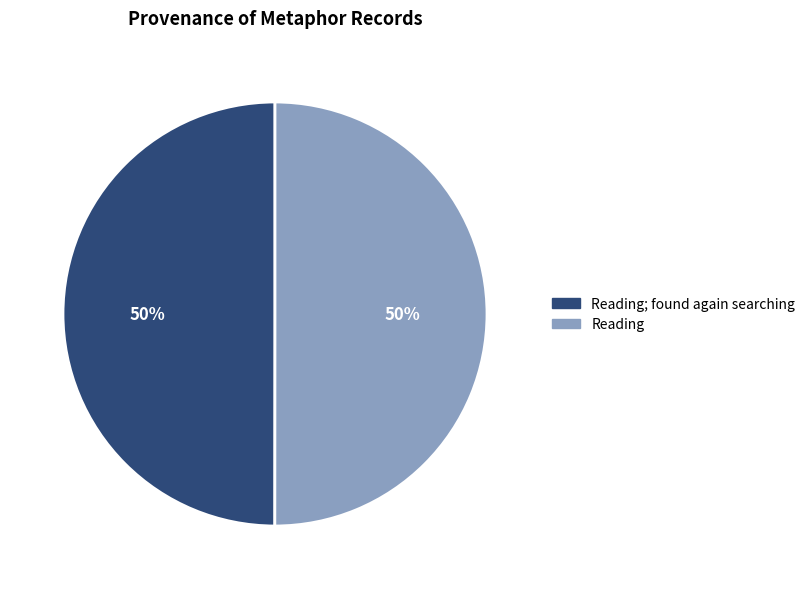

What percentage is the Reading; found again searching slice, to the nearest percent?

50%